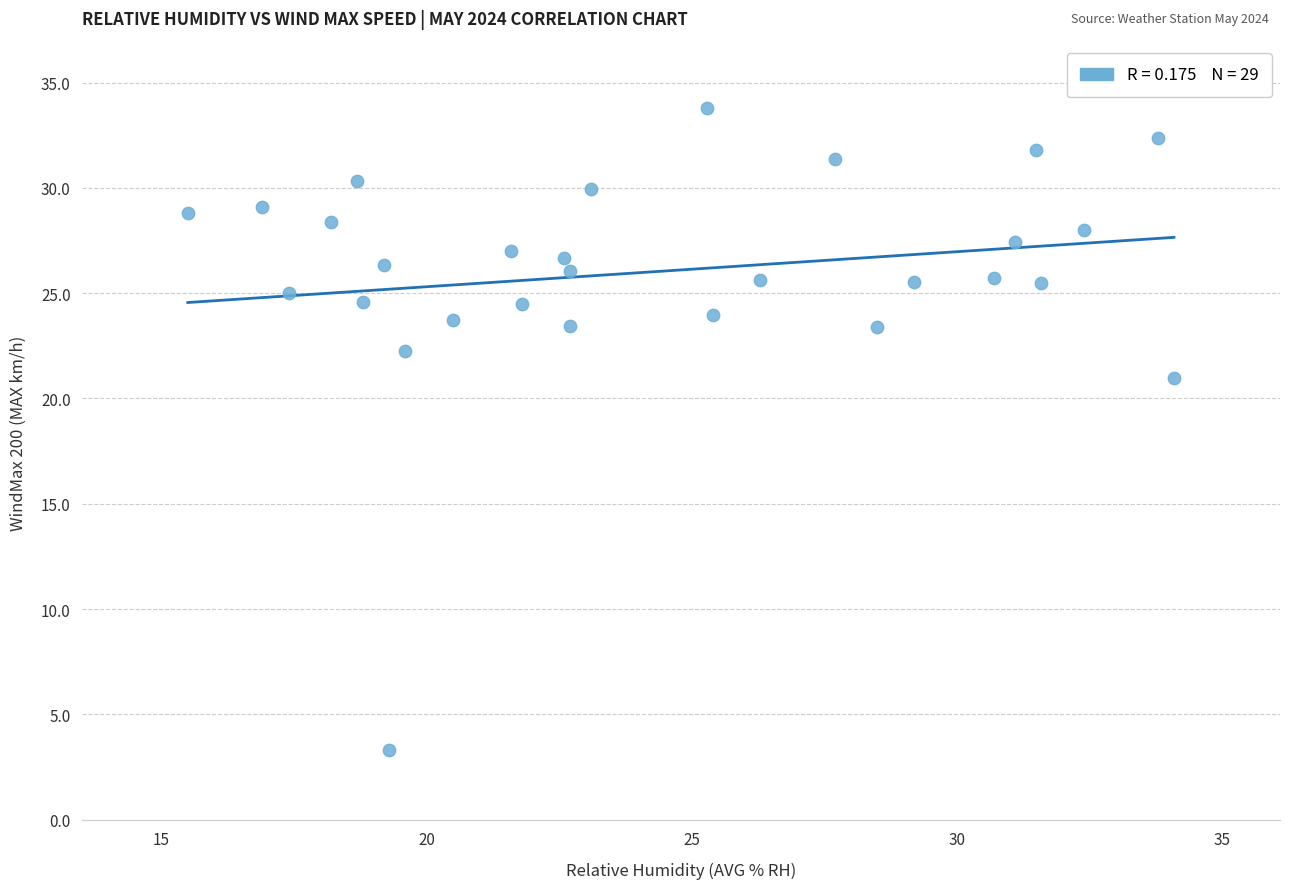

What is the range of Y values (max minus min)?

30.5